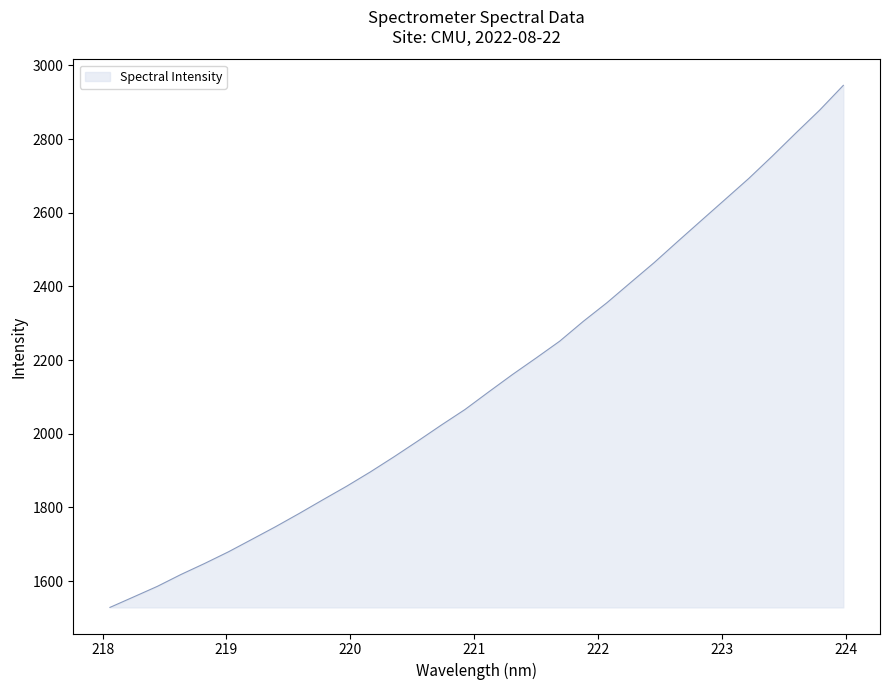

What is the difference between the maximum and minimum values?

1416.7